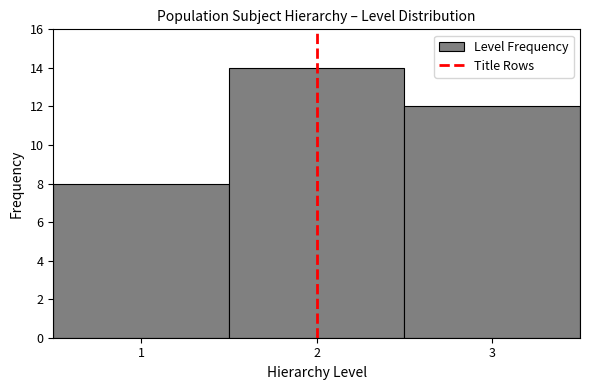

Reading left to right, list every bar in this chart as the range it spans on the x-axis followed by its height. The values are not printed on the chart, so give them approximately, as read against the axis.

0.5 to 1.5: 8
1.5 to 2.5: 14
2.5 to 3.5: 12